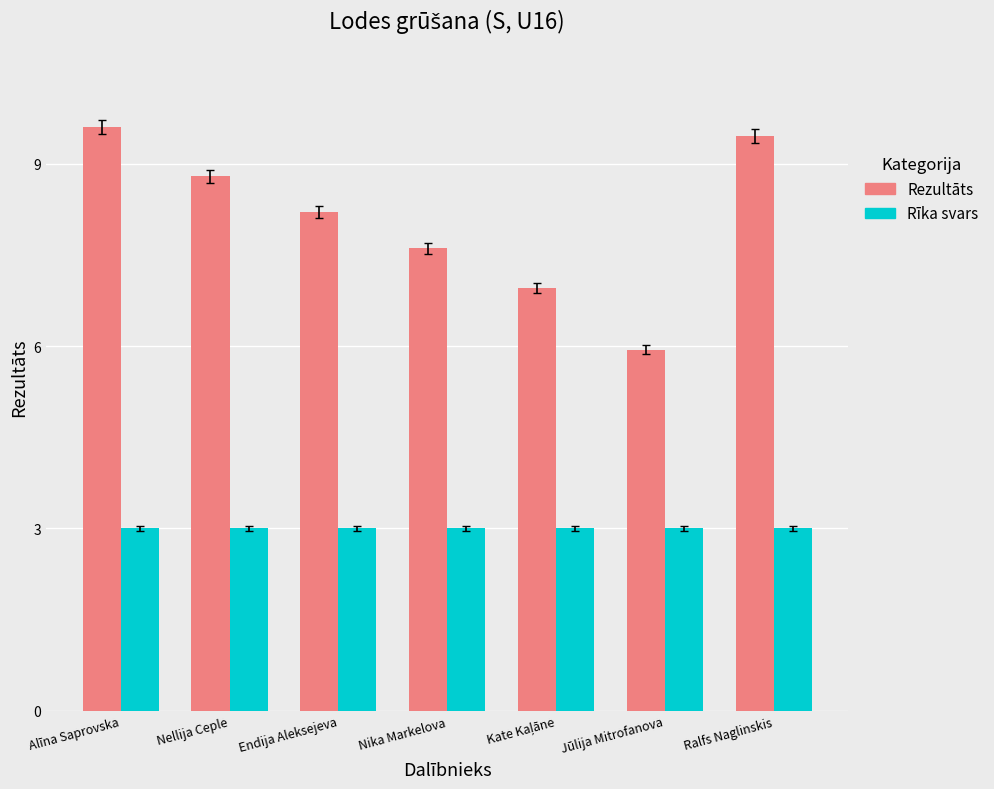

How many values in the Rezultāts series are below 8?

3